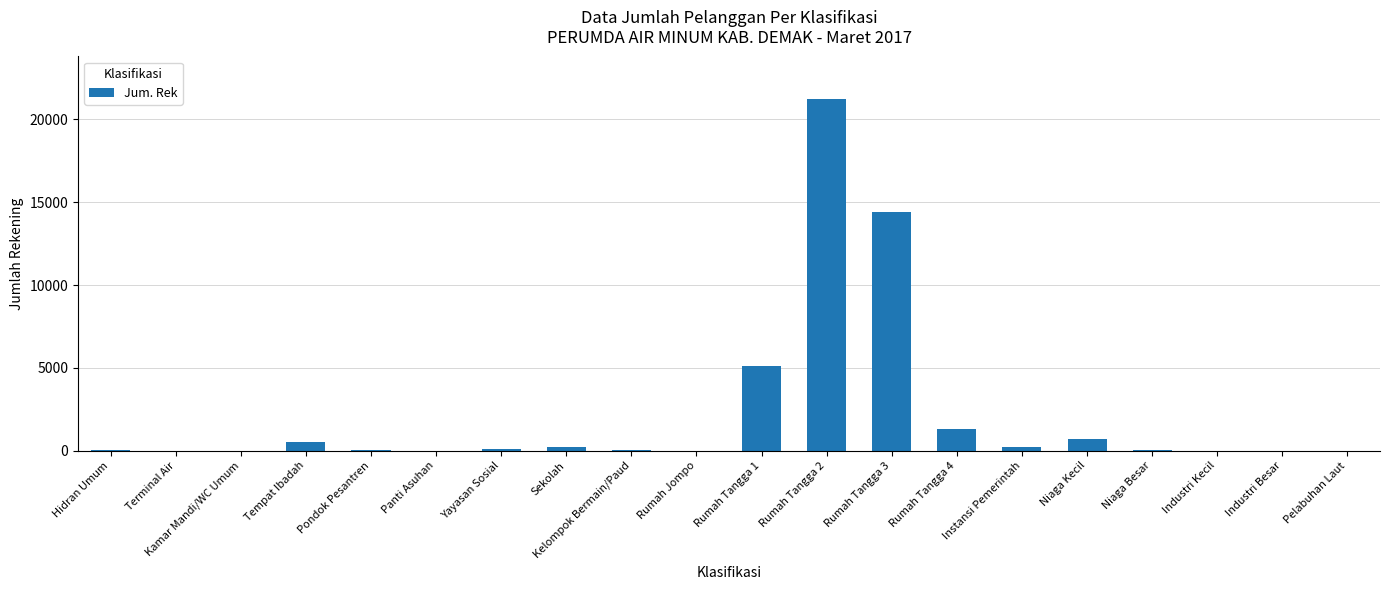

What is the ratio of the value at Rumah Tangga 3 to the value at Yayasan Sosial?

190.0